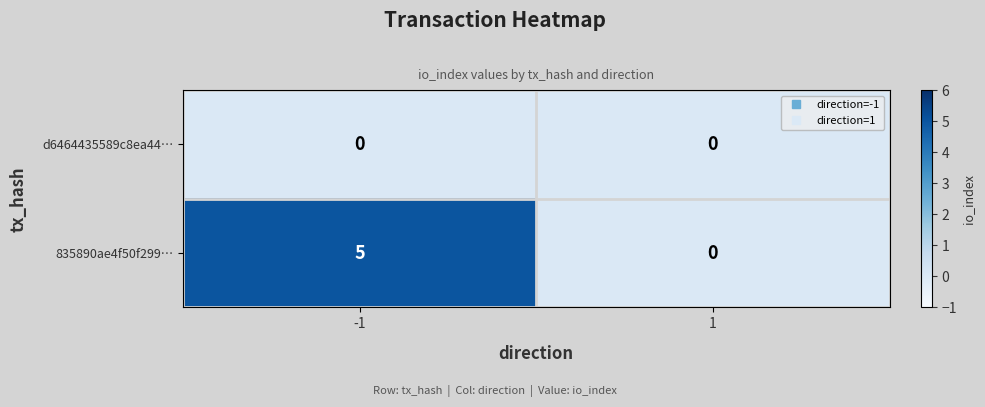

Is it true that 835890ae4f50f299… equals 2 at -1?

False